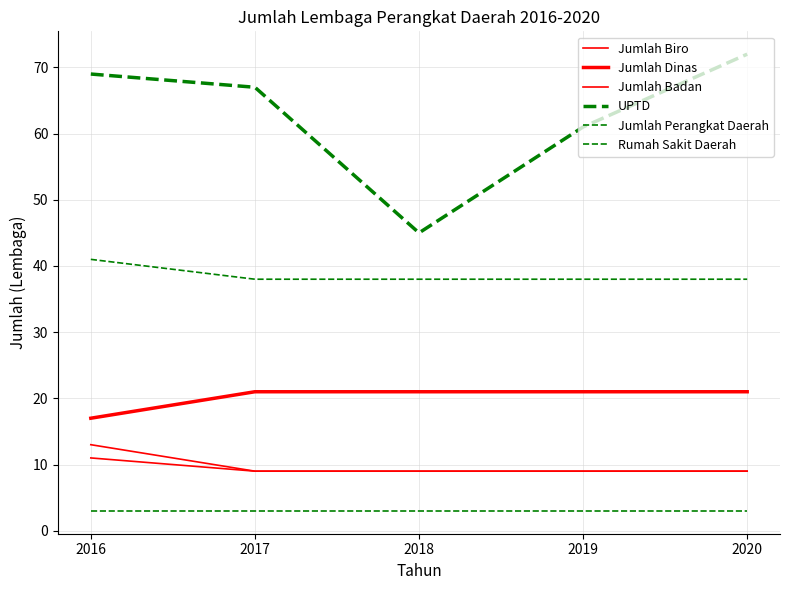

Is this an area chart (filled region under the line)?

No